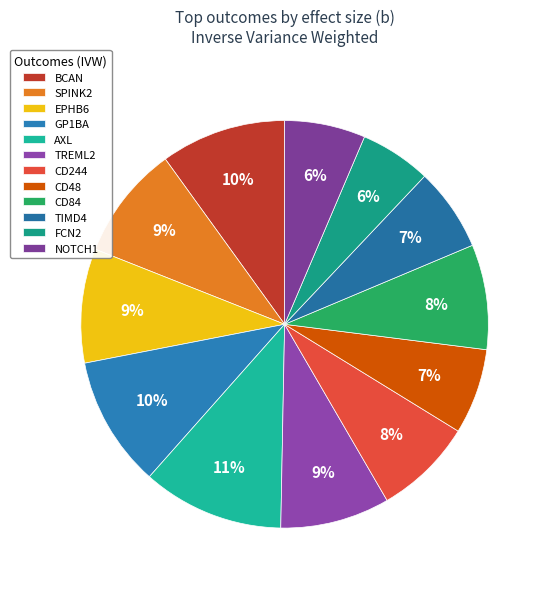

How many slices are in this pie chart?

12